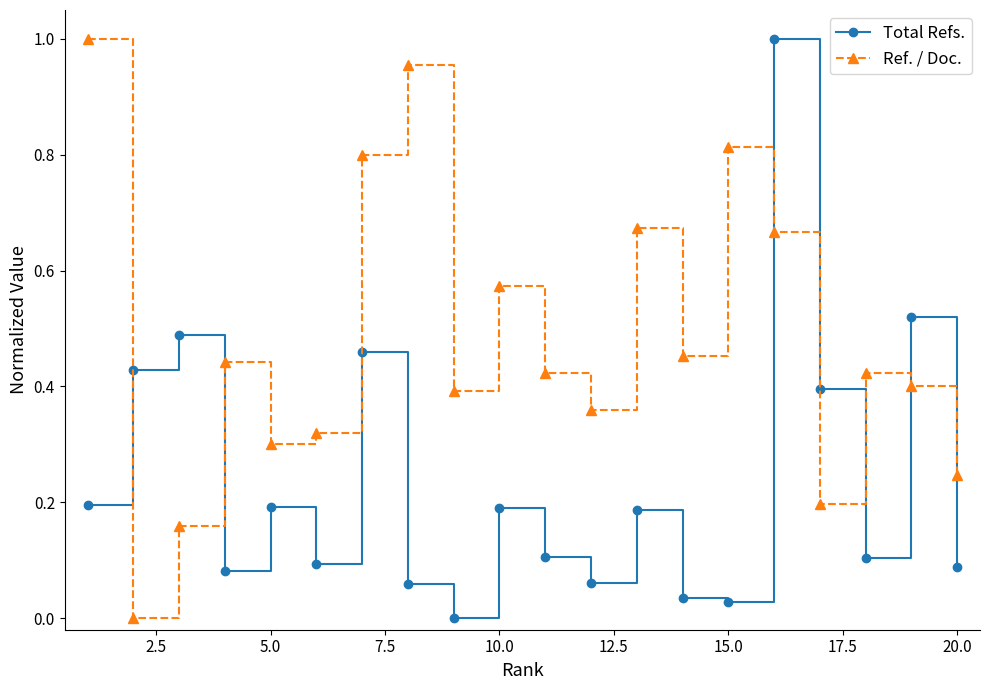

After their last crossing, which series has the higher values: Ref. / Doc. or Total Refs.?

Ref. / Doc.